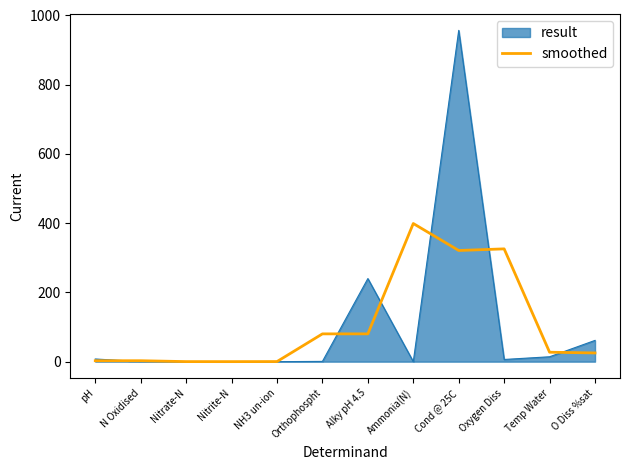

Is it true that result equals 61.4 at O Diss %sat?

True